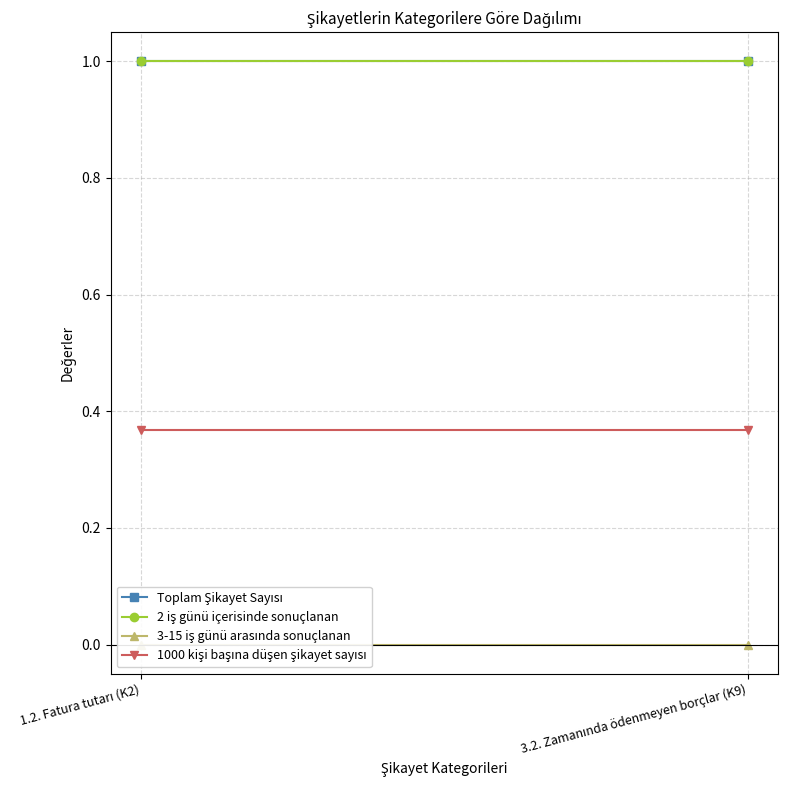

What is the label of the 2nd point from the left?

3.2. Zamanında ödenmeyen borçlar (K9)